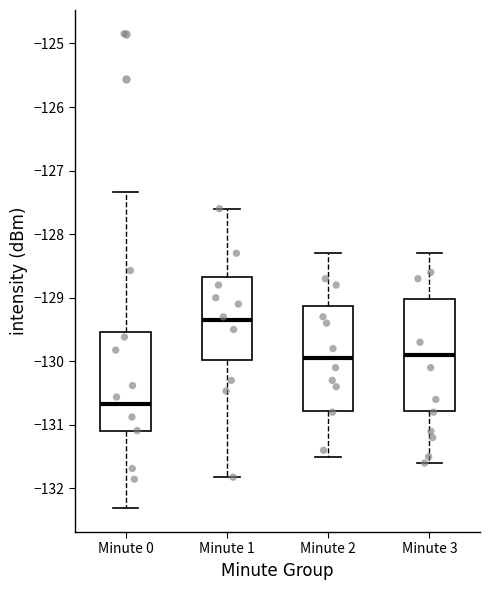

Reading left to right, read every box against the y-axis: the position of its median line, the range the box covers, and the ends of its whiskers. The values are not printed on the chart, so give them approximately, as read against the axis.

Minute 0: median -130.7, box -131.1 to -129.5, whiskers -132.3 to -127.3
Minute 1: median -129.4, box -130.0 to -128.7, whiskers -131.8 to -127.6
Minute 2: median -129.9, box -130.8 to -129.1, whiskers -131.5 to -128.3
Minute 3: median -129.9, box -130.8 to -129.0, whiskers -131.6 to -128.3